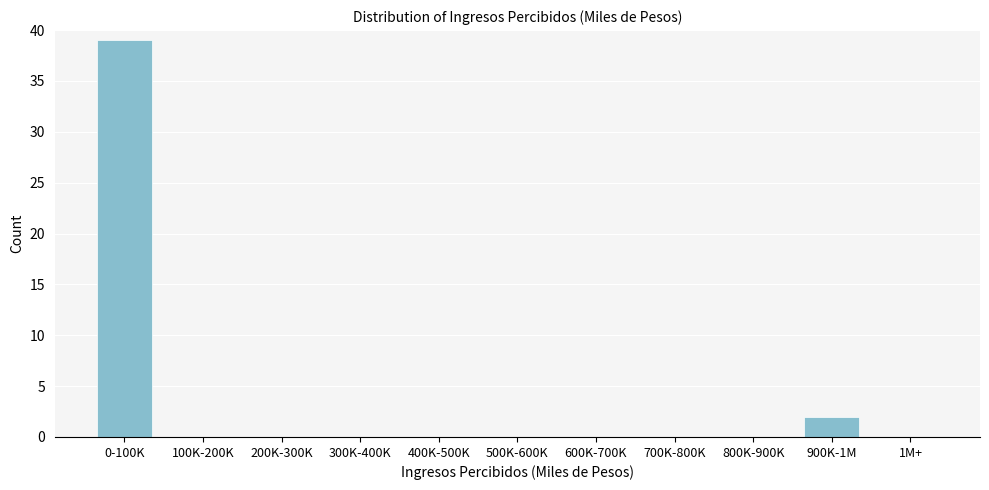

Reading left to right, list all the values displayed in this chart.

0-100K=39	100K-200K=0	200K-300K=0	300K-400K=0	400K-500K=0	500K-600K=0	600K-700K=0	700K-800K=0	800K-900K=0	900K-1M=2	1M+=0